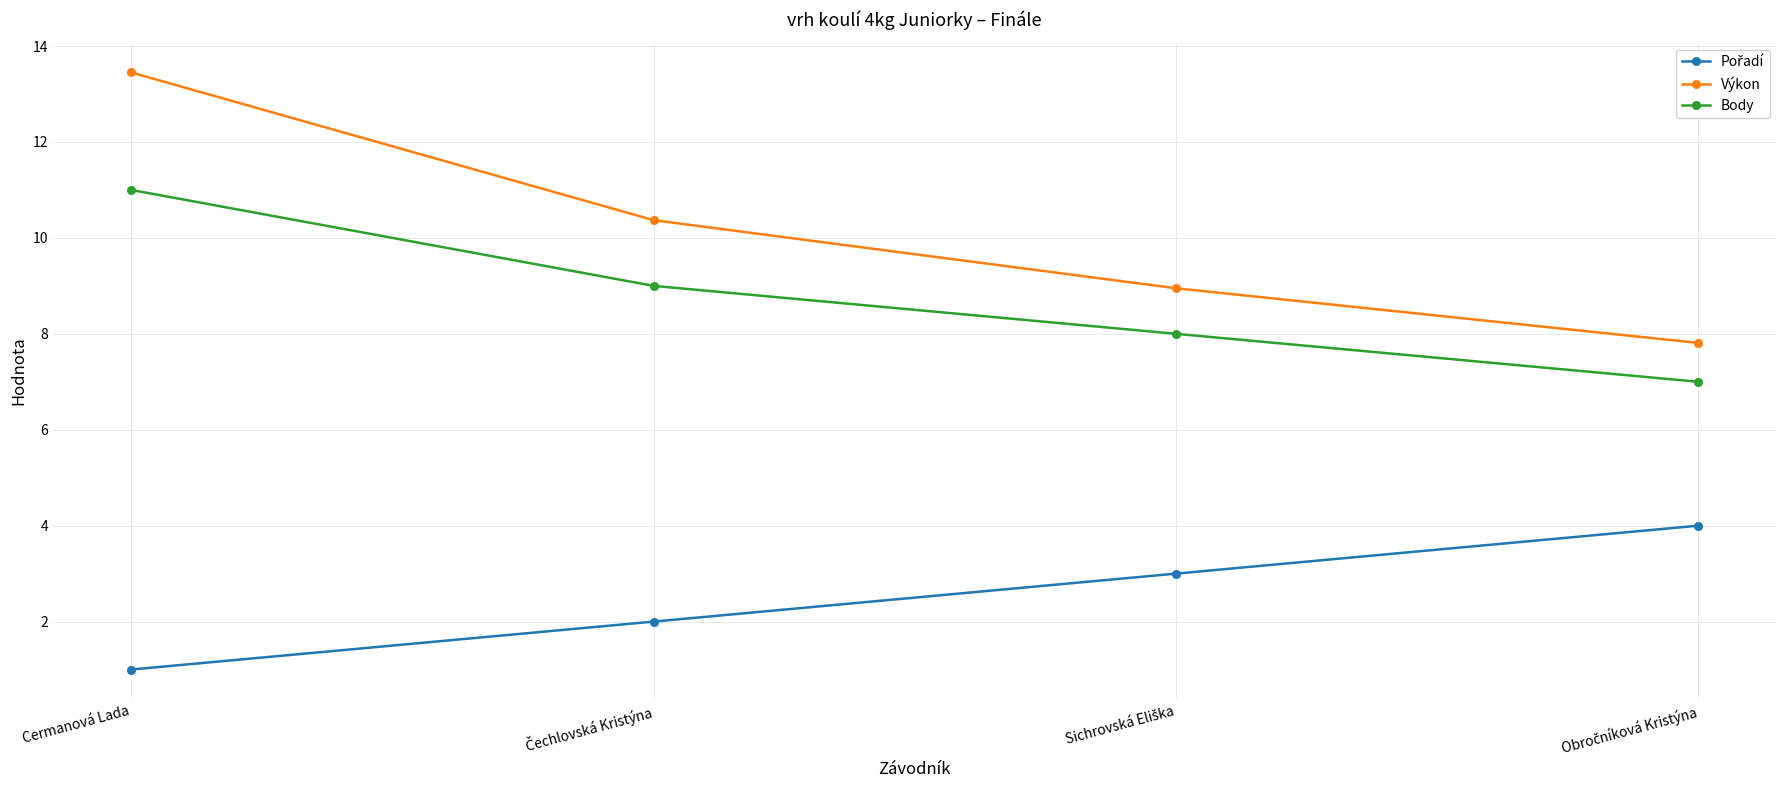

Which series has the largest total across all categories?

Výkon